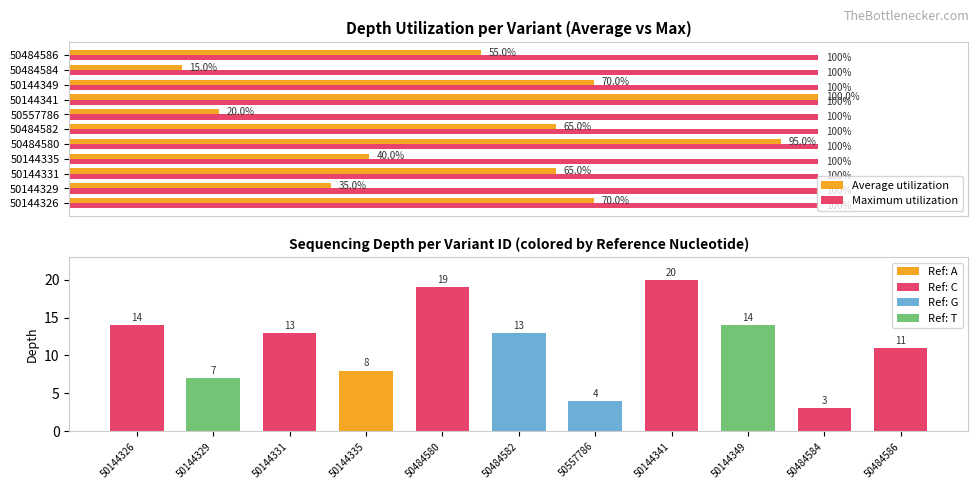

What is the spread (max minus min) of values at 0.4?

12.7